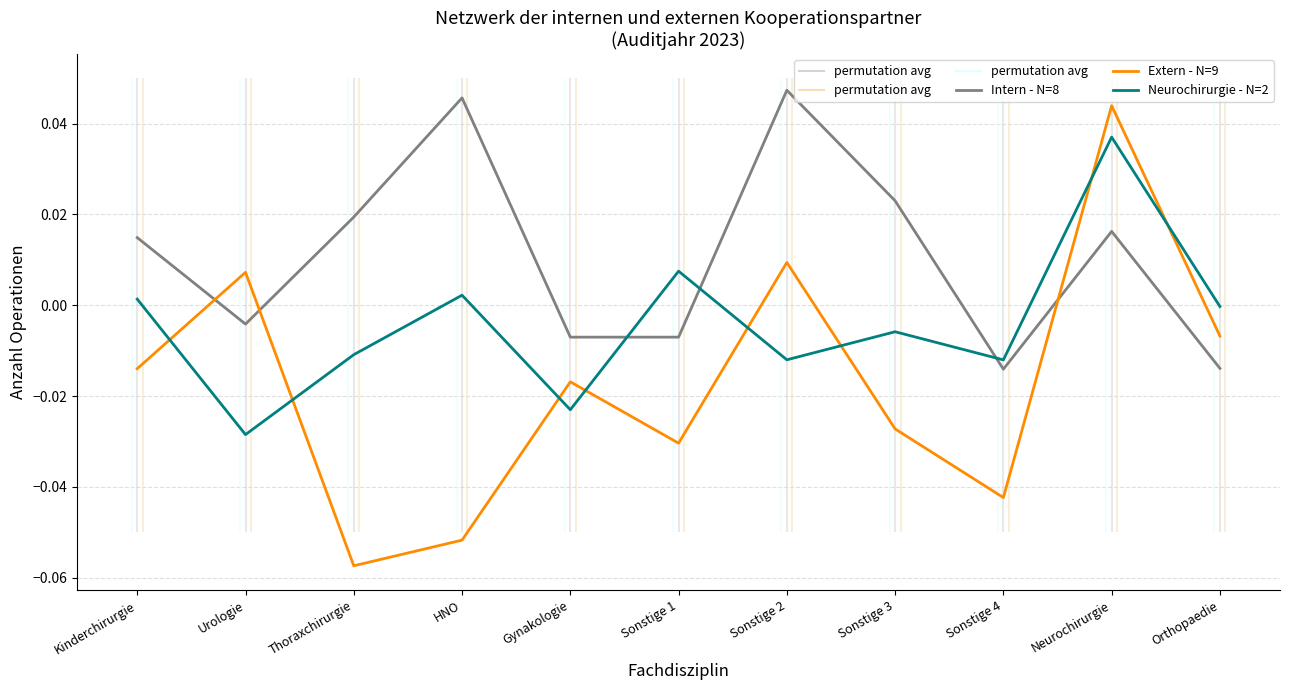

True or false: Intern - N=8 has a value of 0.0 at Neurochirurgie.

True